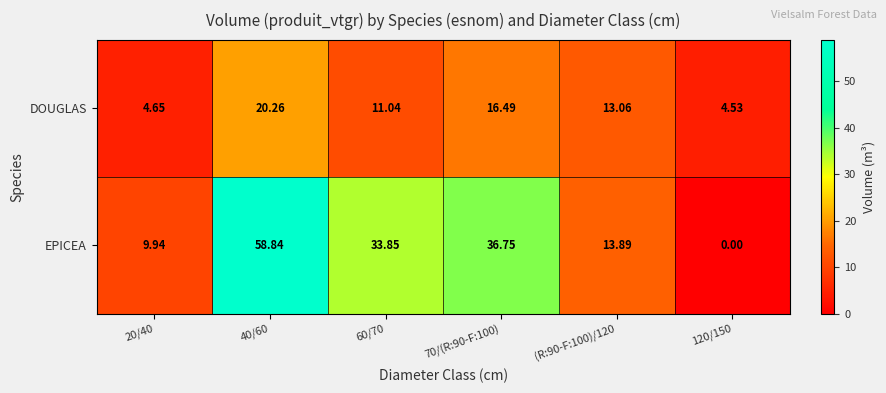

What is the spread (max minus min) of values at 70/(R:90-F:100)?

20.3